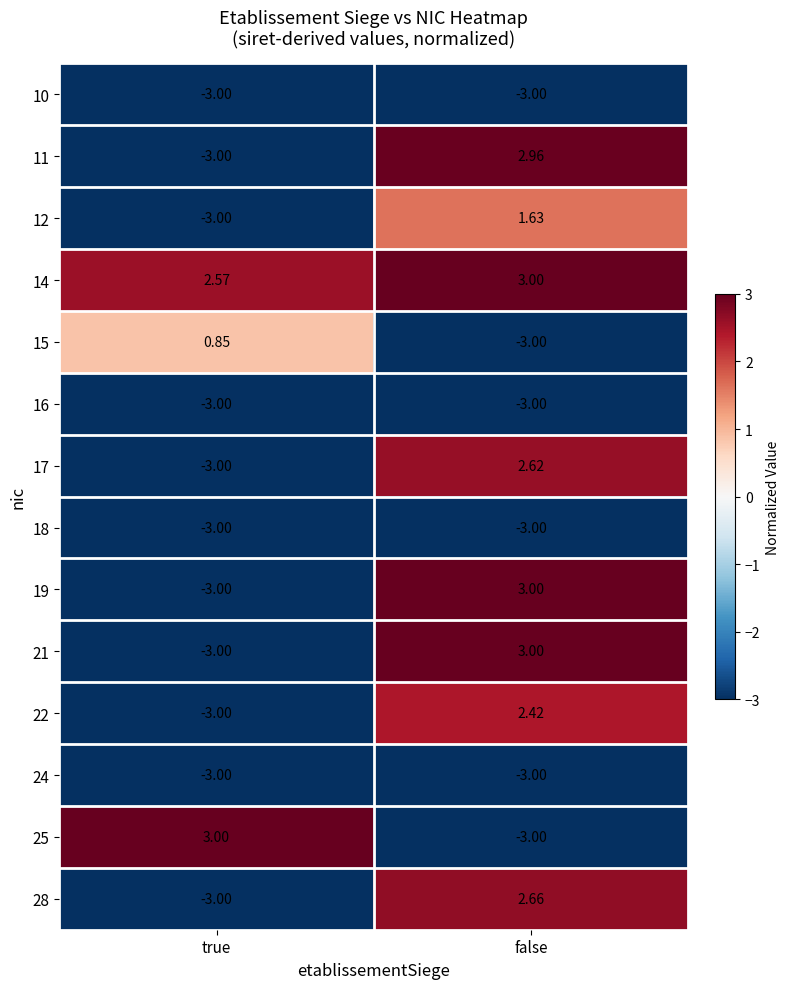

List the labels in order of 11 value, largest first.

false, true